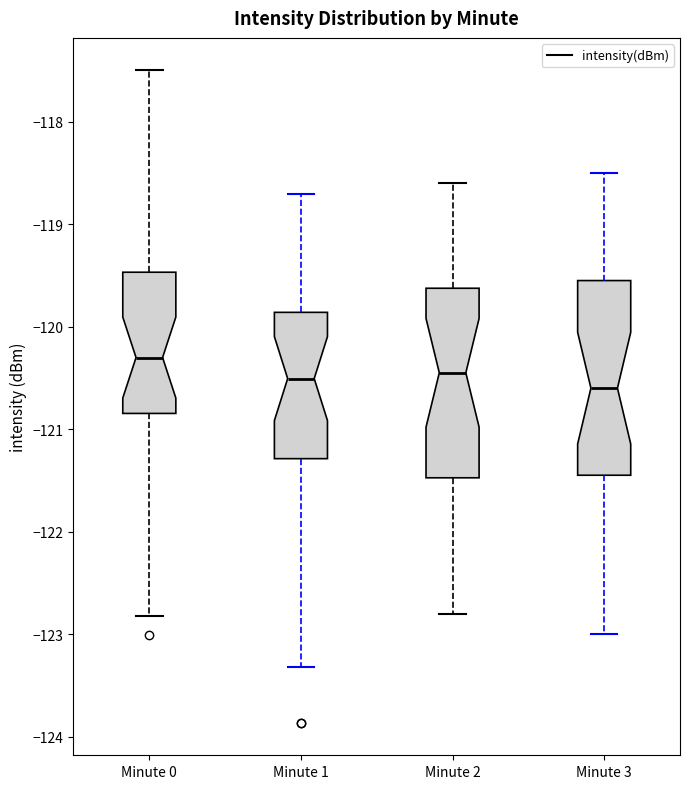

Which box's median line is the highest?

Minute 0